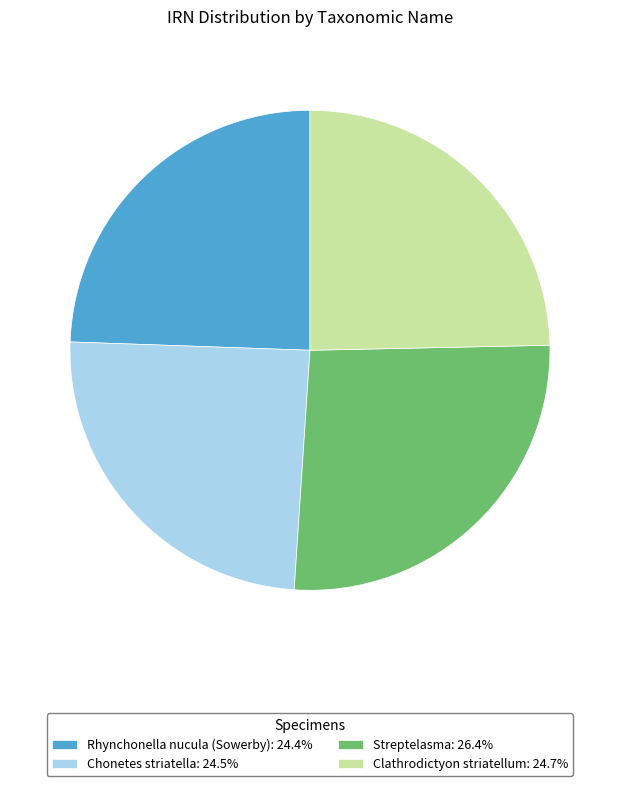

How many segments does this pie chart have?

4